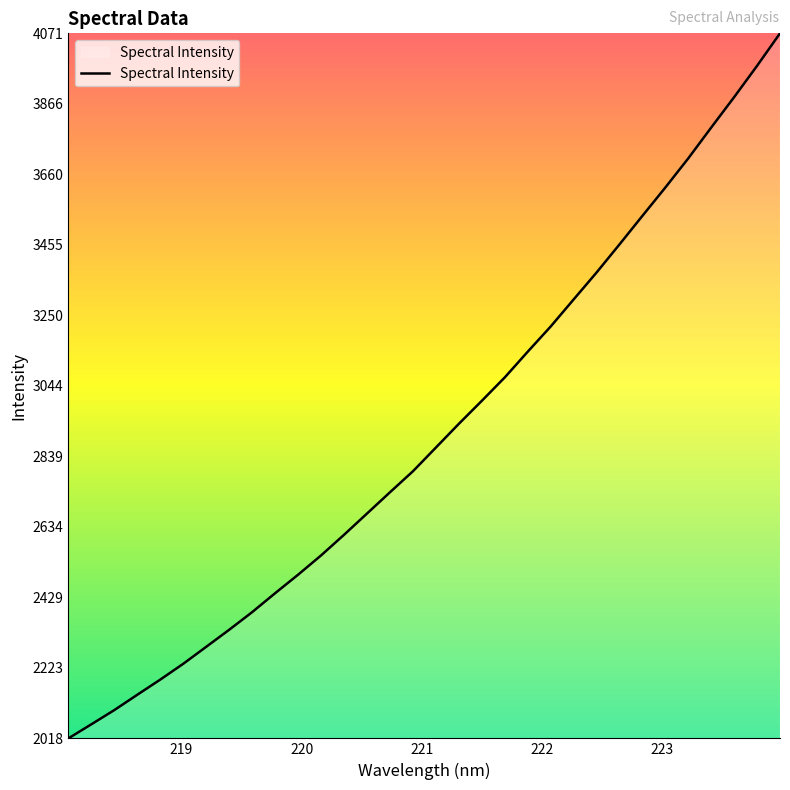

What is the minimum value shown in the chart?

2018.1